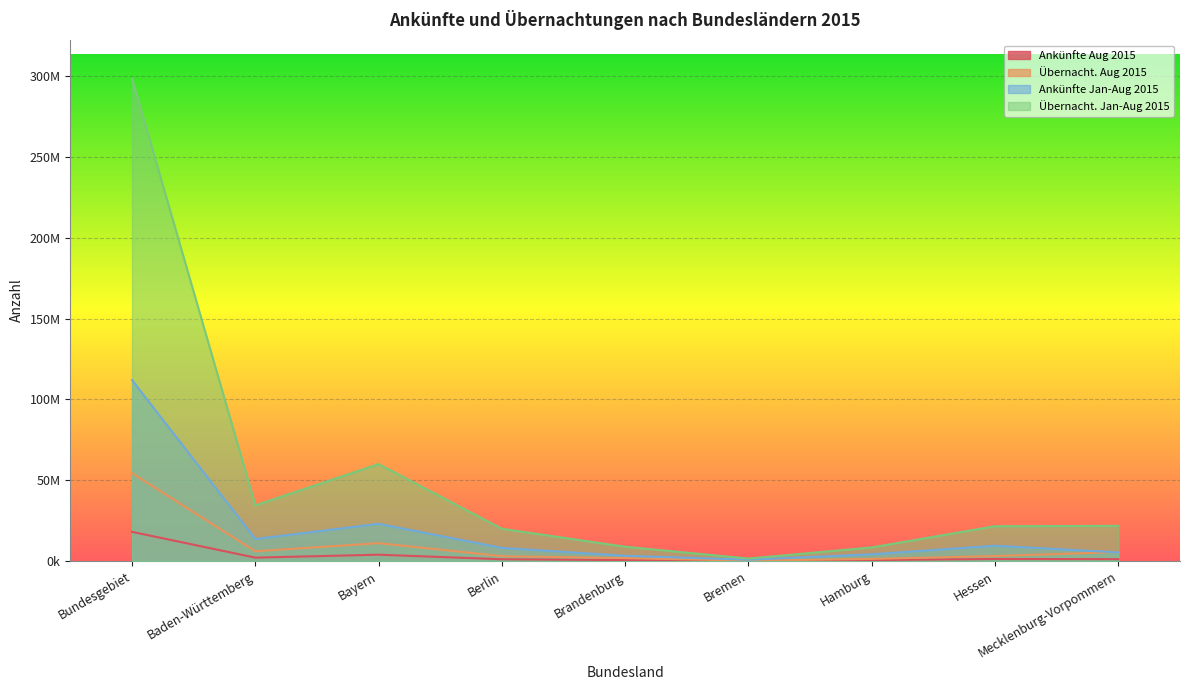

What is the minimum value shown in the chart?

115408